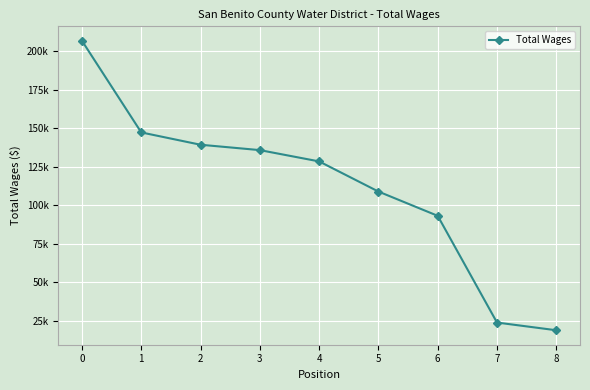

Does the chart have visible grid lines?

Yes